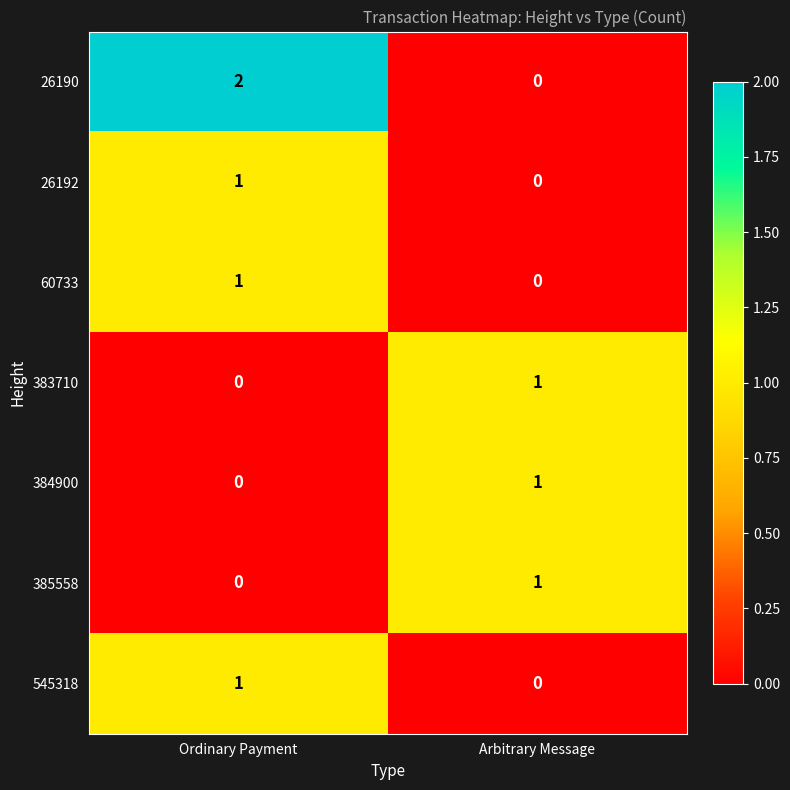

Reading right to left, transcribe all the data shown in this chart.

26190: 0	2
26192: 0	1
60733: 0	1
383710: 1	0
384900: 1	0
385558: 1	0
545318: 0	1